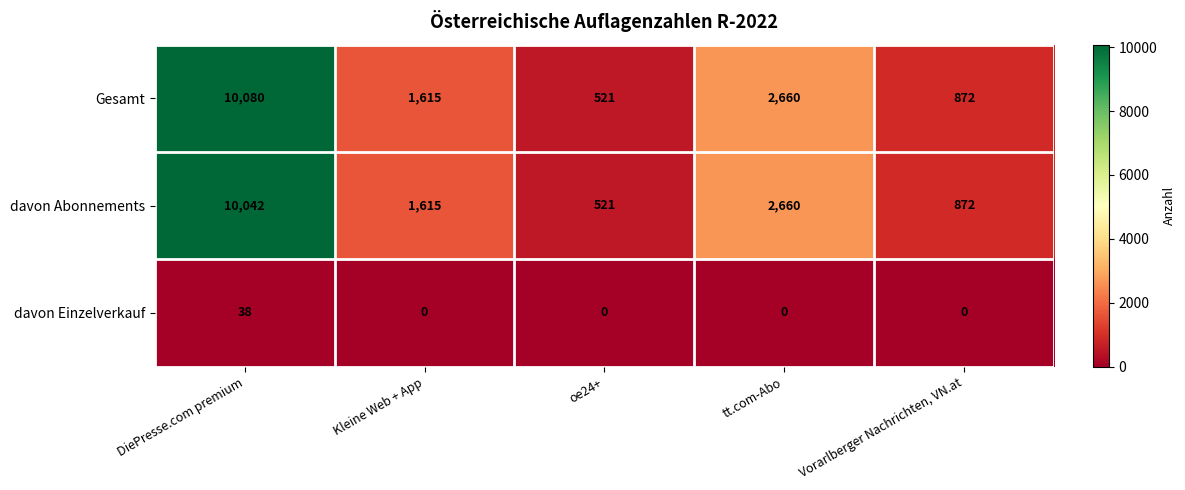

Which series has the largest total across all categories?

Gesamt